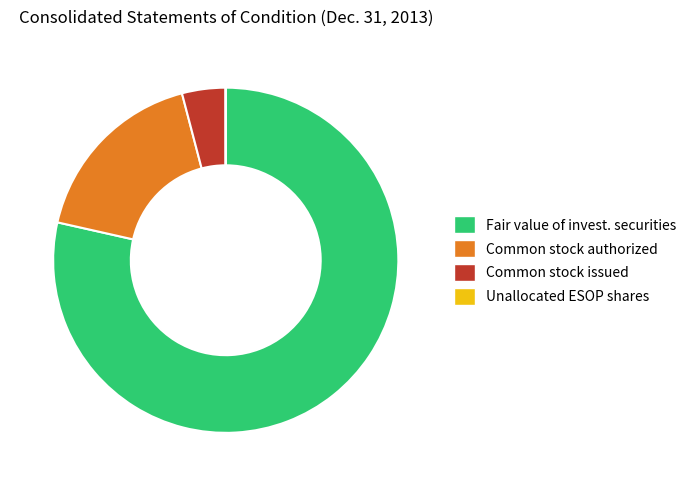

Is there any slice that represents more than half of the pie?

Yes